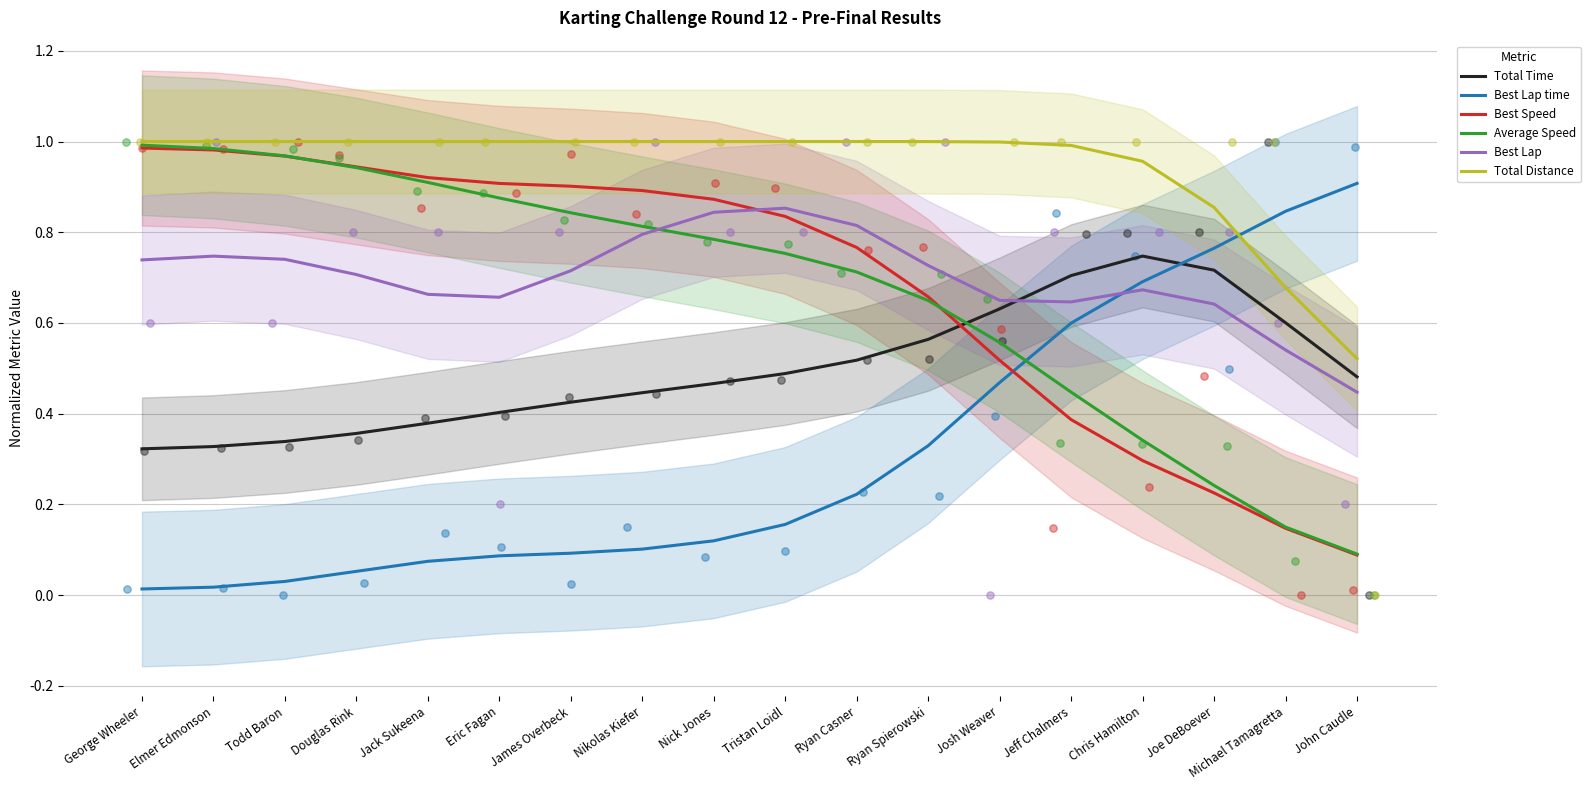

What are all the series names shown in the legend?

Total Time, Best Lap time, Best Speed, Average Speed, Best Lap, Total Distance